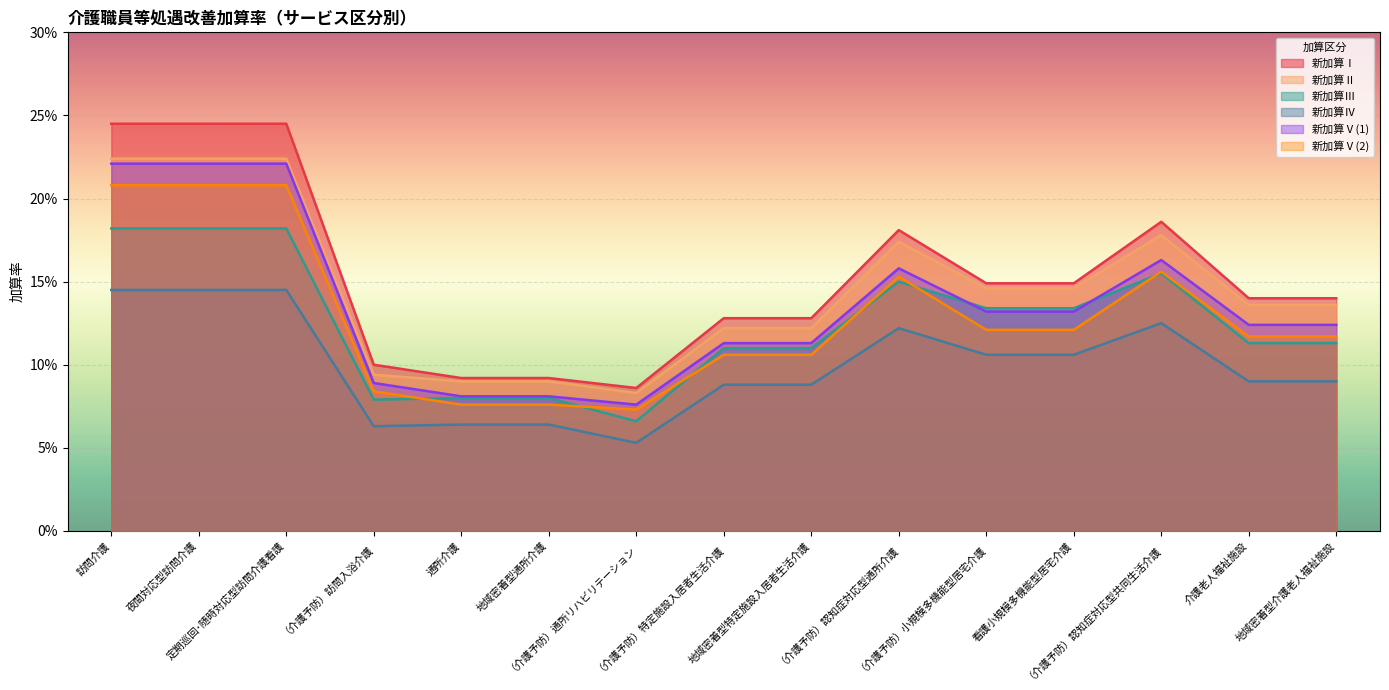

What are all the series names shown in the legend?

新加算Ⅰ, 新加算Ⅱ, 新加算Ⅲ, 新加算Ⅳ, 新加算Ⅴ(1), 新加算Ⅴ(2)